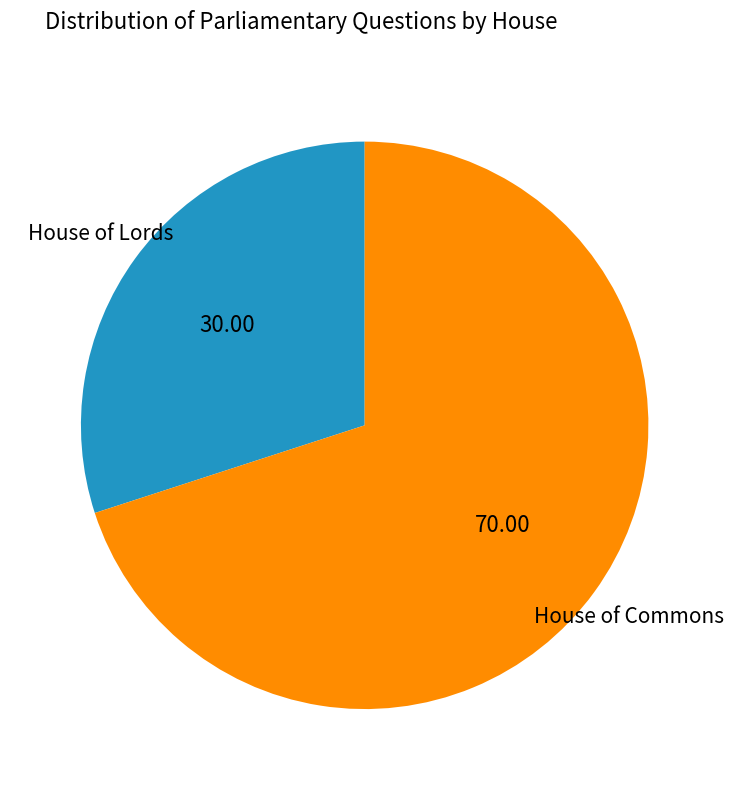

Combined, do House of Commons and House of Lords account for over 50%?

Yes